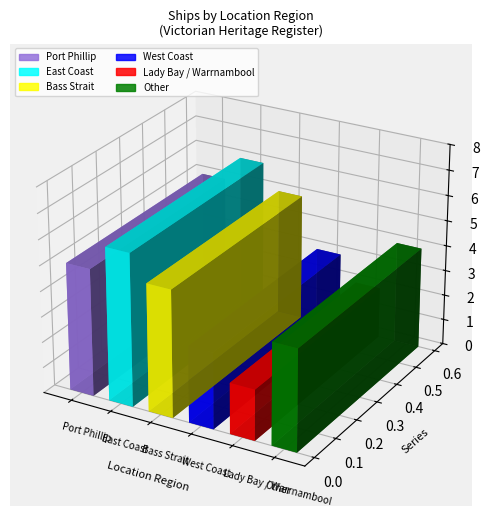

Read the value at East Coast.

6